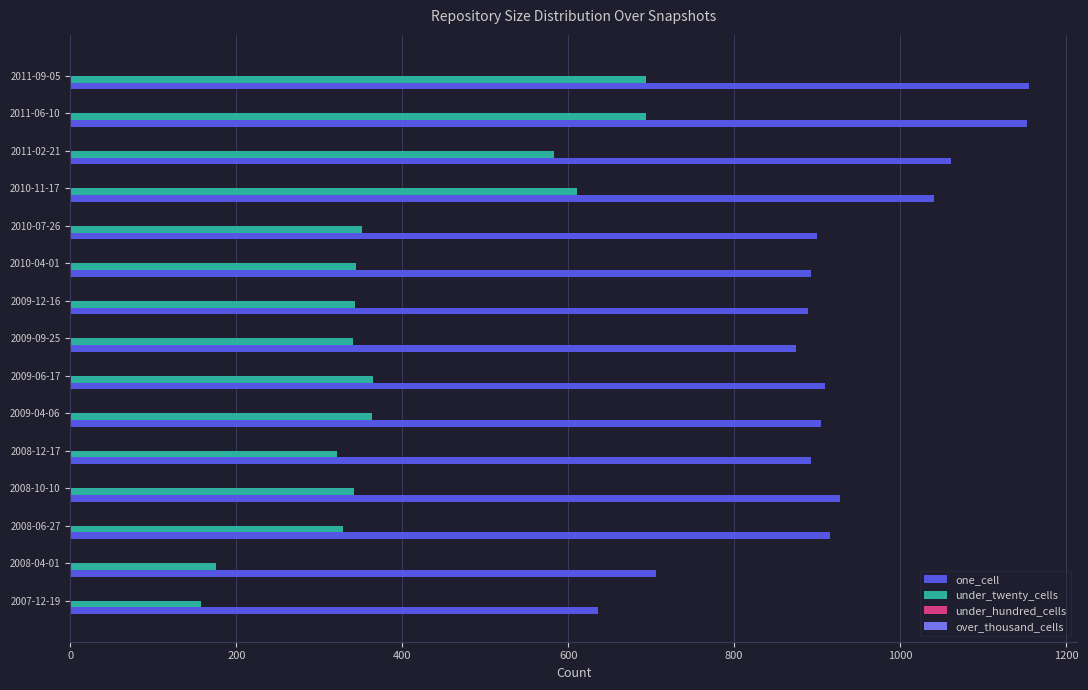

What is the difference between the maximum and minimum values in the under_twenty_cells series?

536